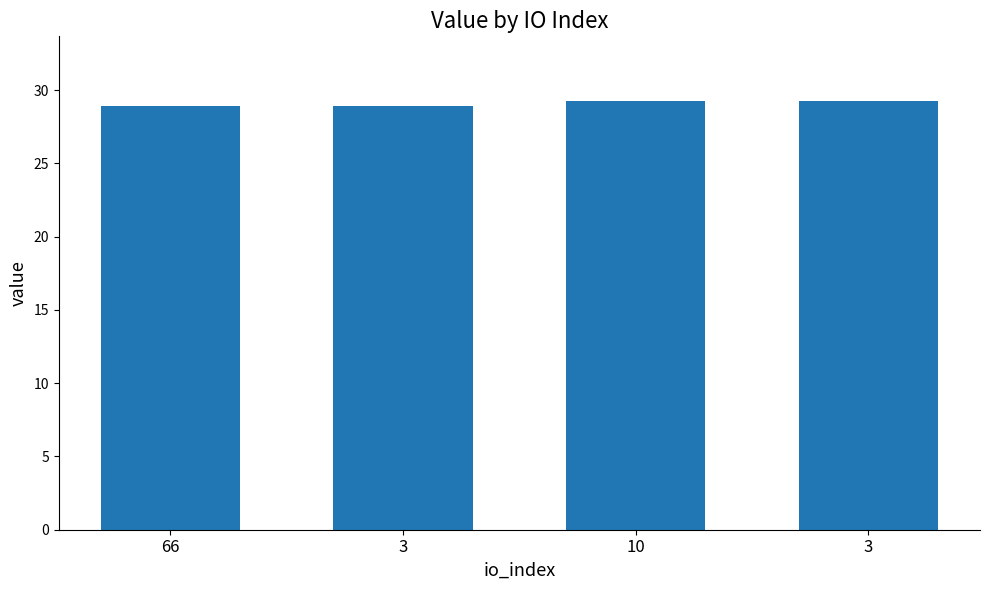

Is it true that the value at 66 is 16.6?

False